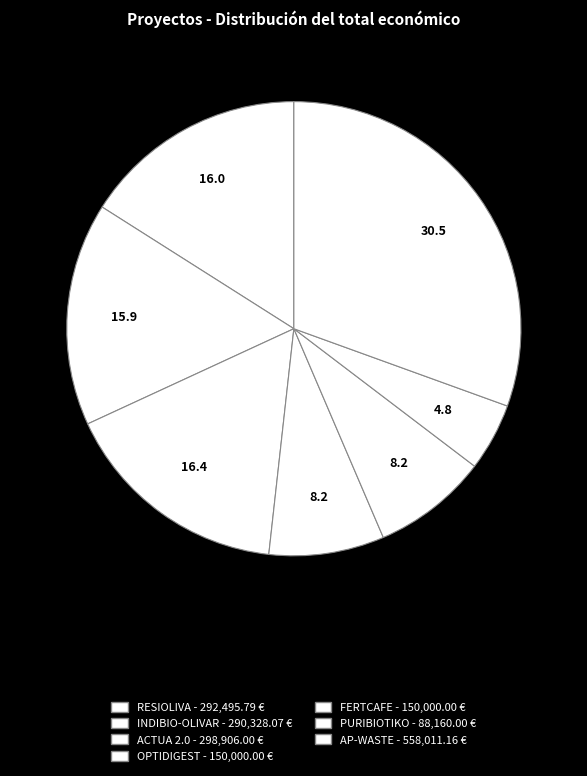

What is the ratio of the value at RESIOLIVA to the value at FERTCAFE?

1.9